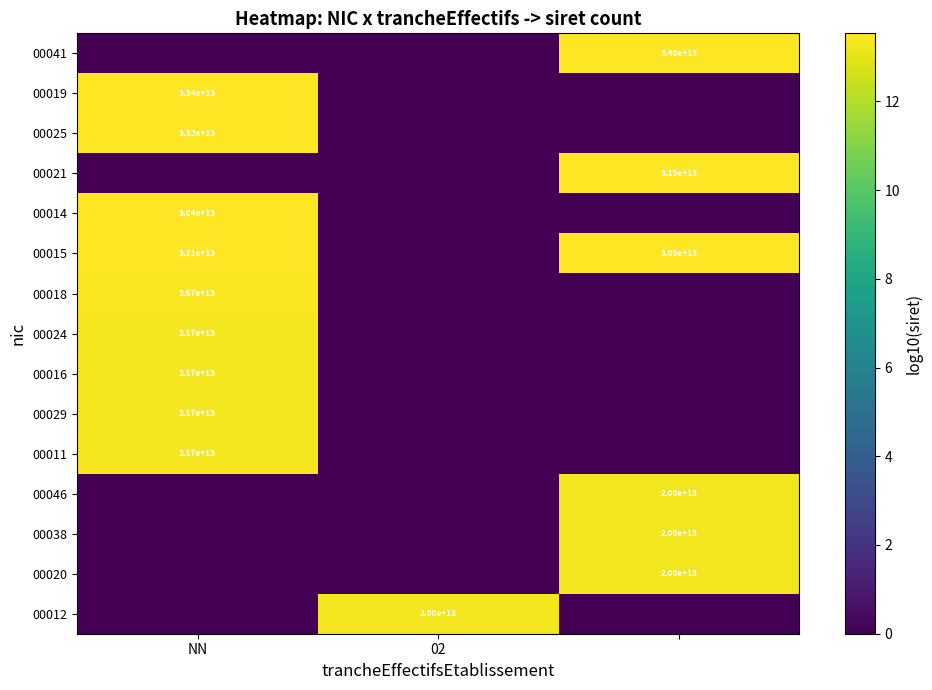

The value of 00016 at NN is 38018793317038. True or false?

False